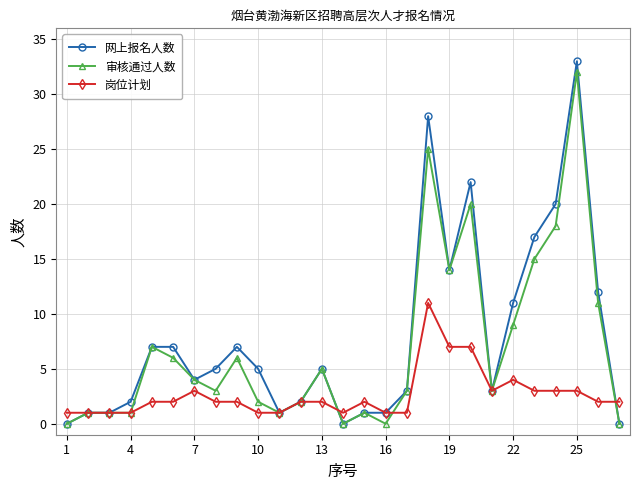

How many data points does each series have?

27